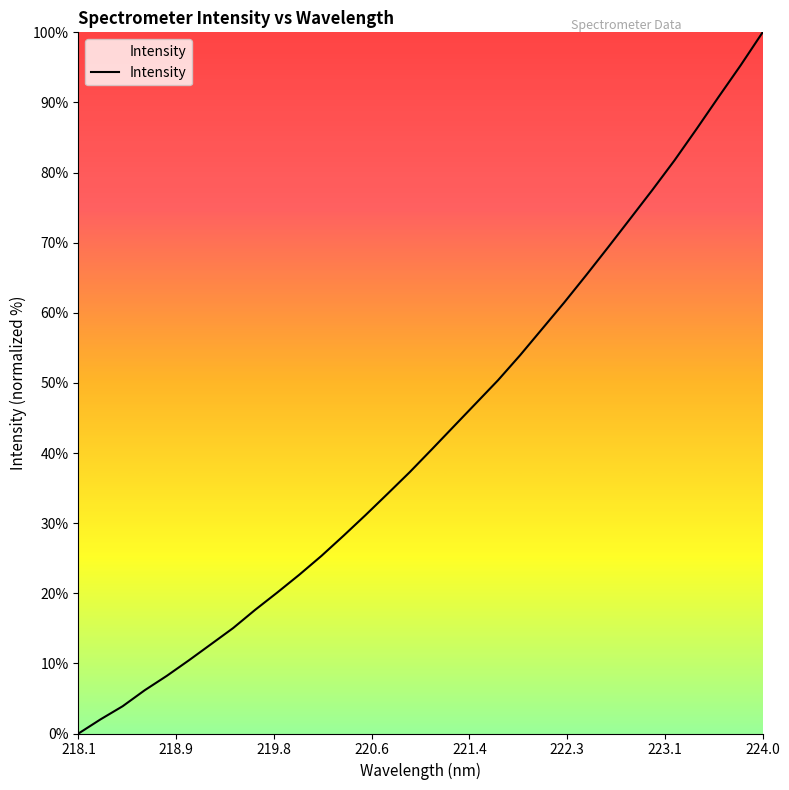

What is the maximum value shown in the chart?

100.0